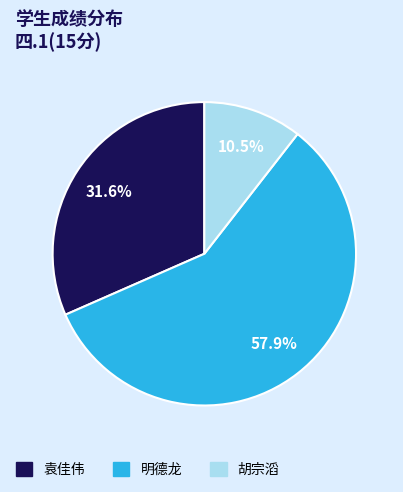

Is there a majority slice in this chart?

Yes